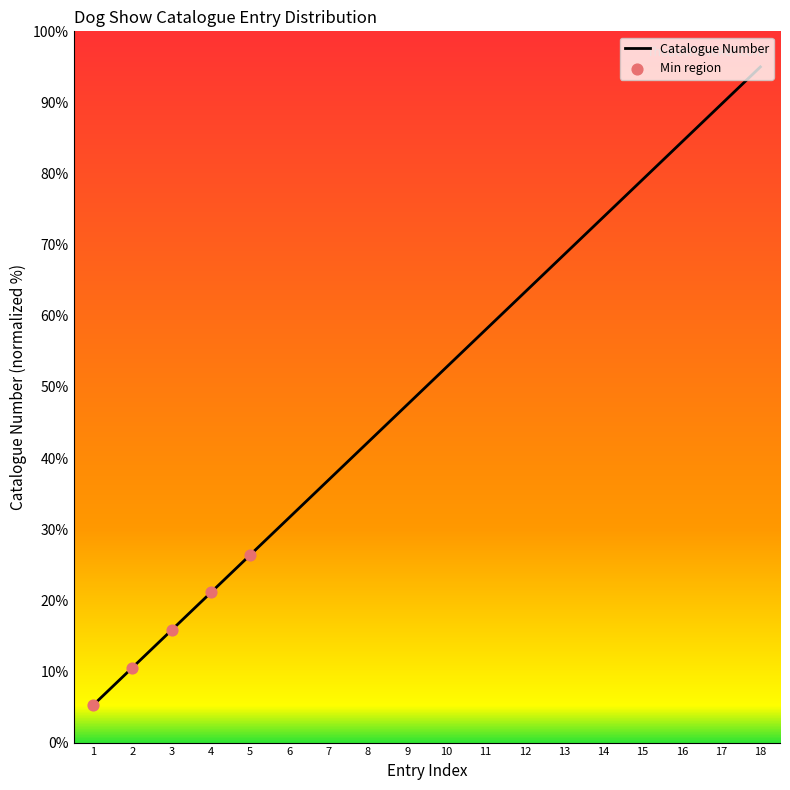

What is the change in value from 4 to 8?

+21.1